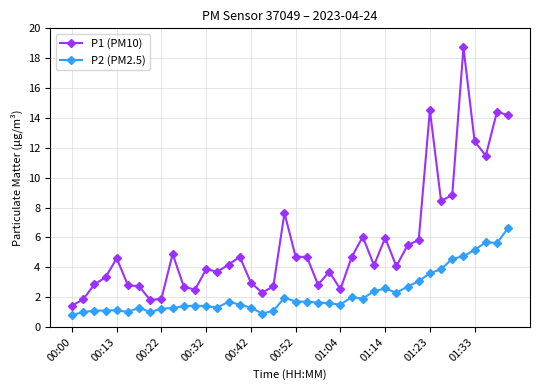

What is the value of the P2 (PM2.5) point at the 6th from the left?

1.0